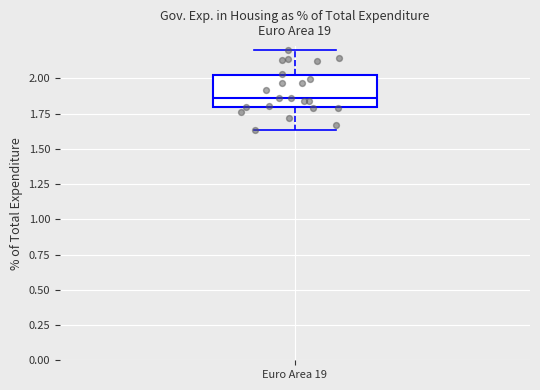

Transcribe this box plot: give where the median line is, the range the box spans, and where the two whiskers end, as read against the y-axis. The values are not printed on the chart, so give them approximately, as read against the axis.

median 1.85, box 1.80 to 2.00, whiskers 1.65 to 2.20